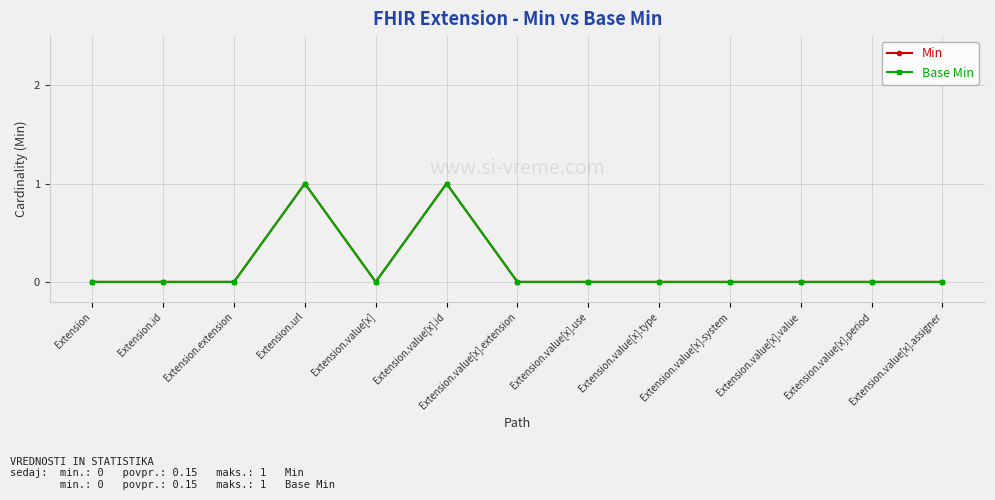

Which series has the widest spread of values?

Min